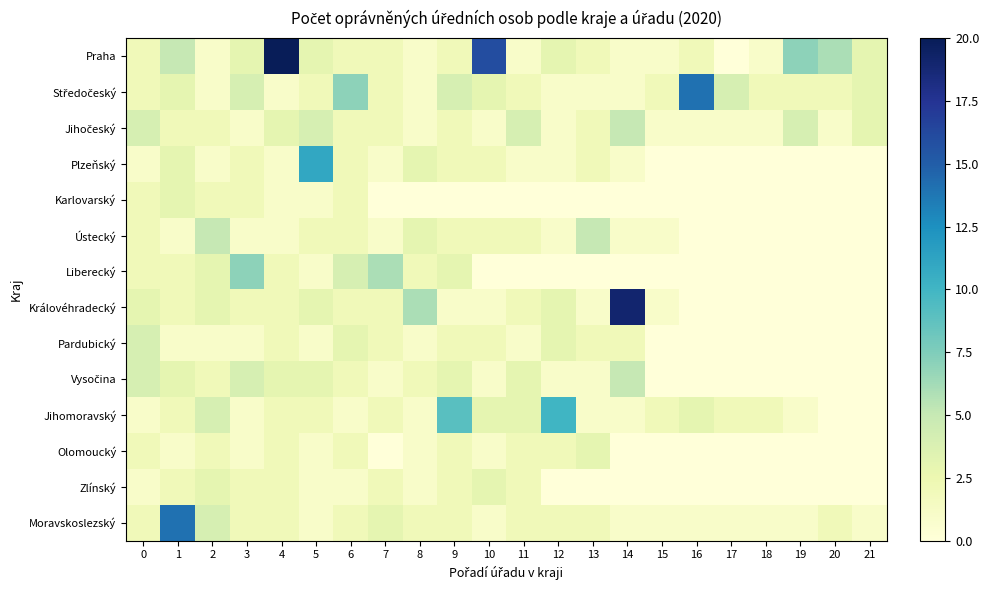

What is the maximum value shown in the chart?

20